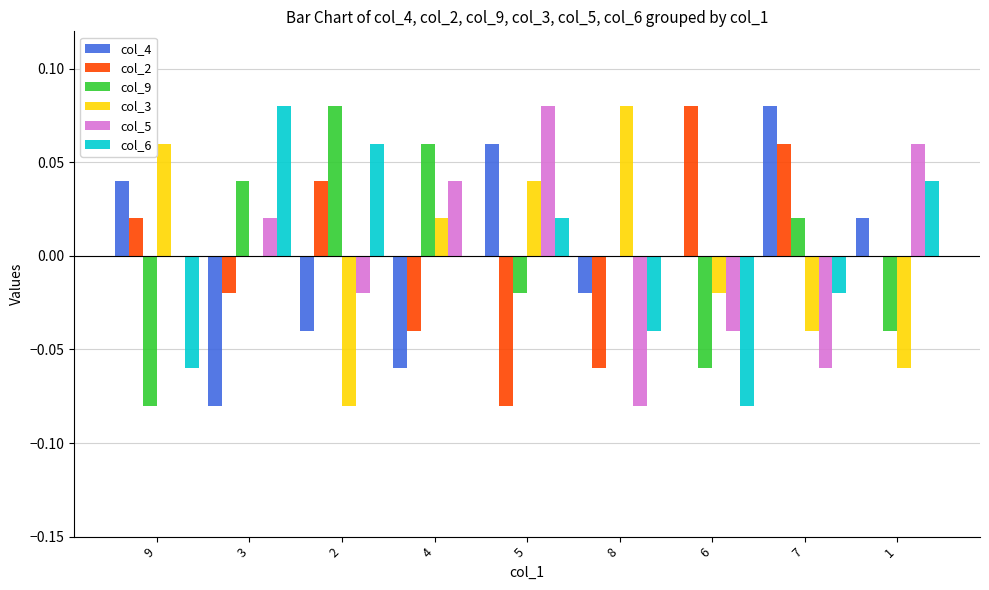

Is the value of col_5 at 1 greater than the value of col_3 at 5?

Yes